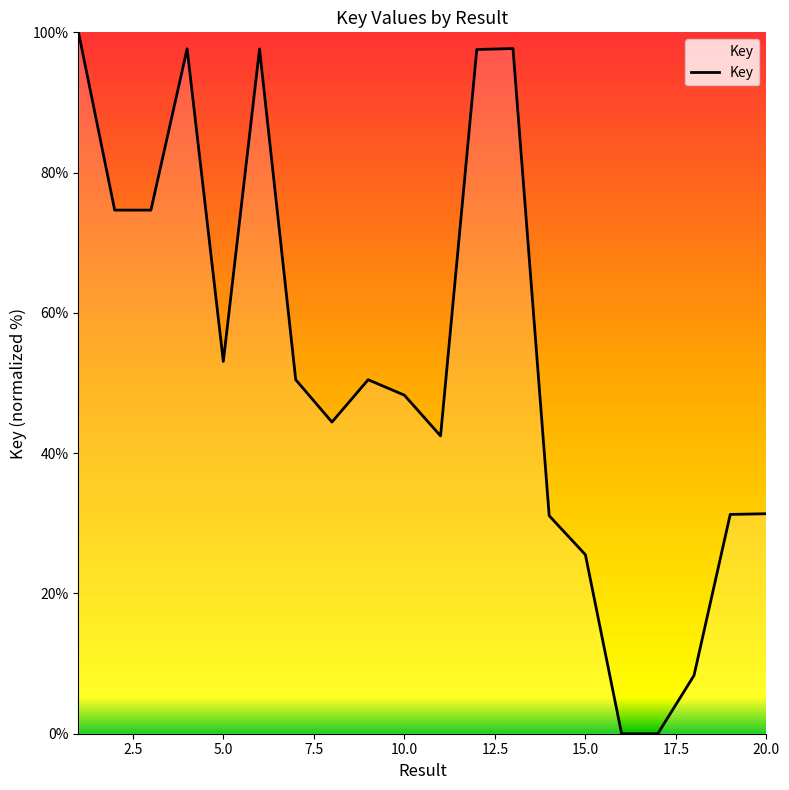

What is the difference between the maximum and minimum values?

100.0